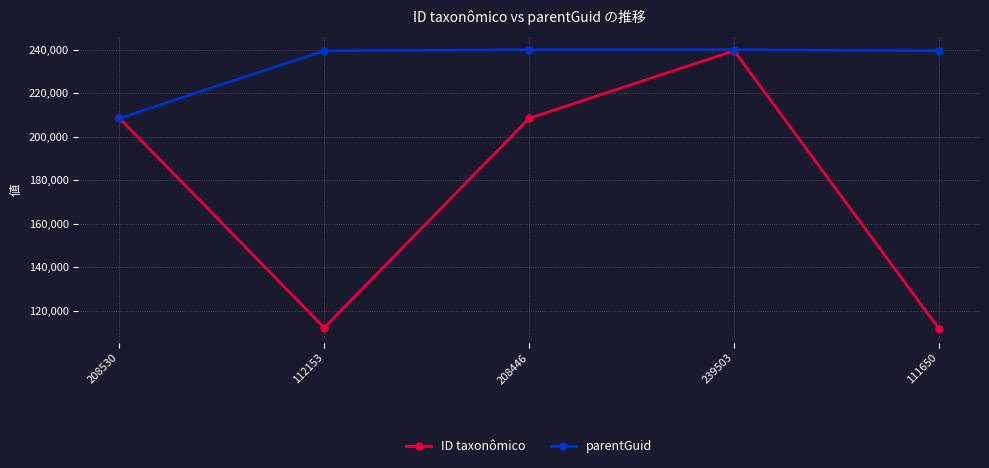

What is the difference between the highest and lowest values at 239503?

447